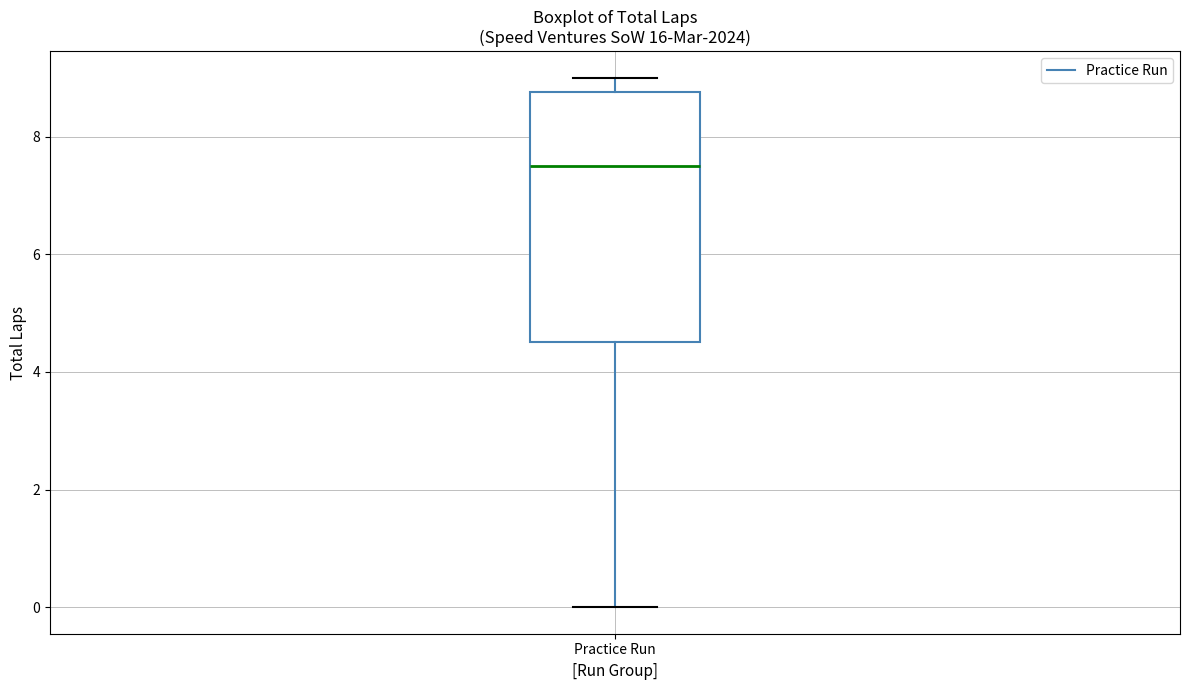

Read this box plot against the y-axis: the position of the median line, the range covered by the box, and the ends of both whiskers. The values are not printed on the chart, so give them approximately, as read against the axis.

median 7.6, box 4.6 to 8.8, whiskers 0.0 to 9.0